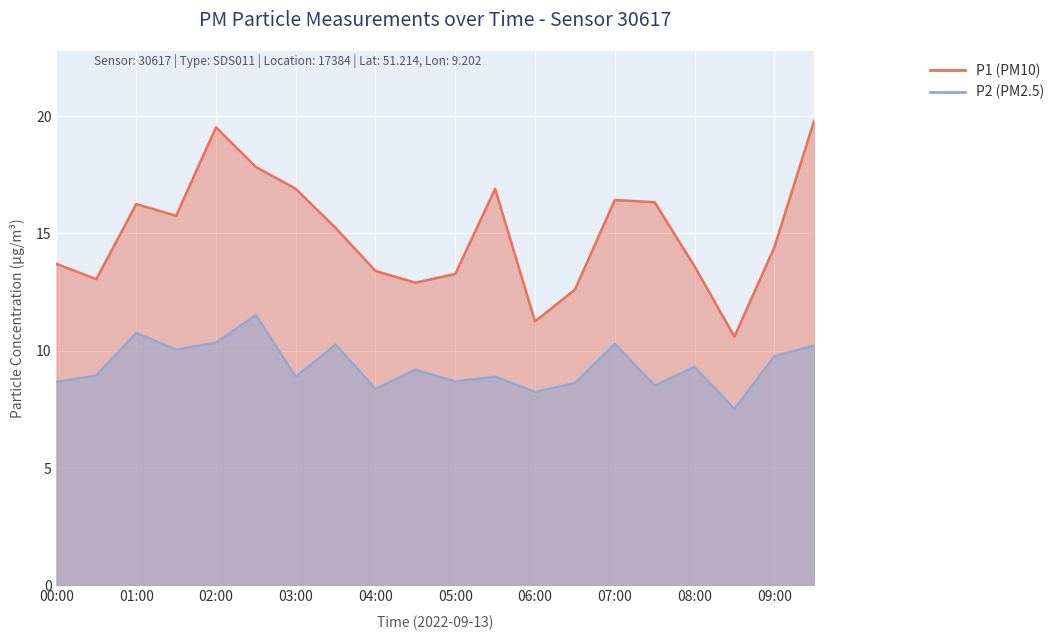

True or false: P2 has more than 2 points higher than both neighbors.

True